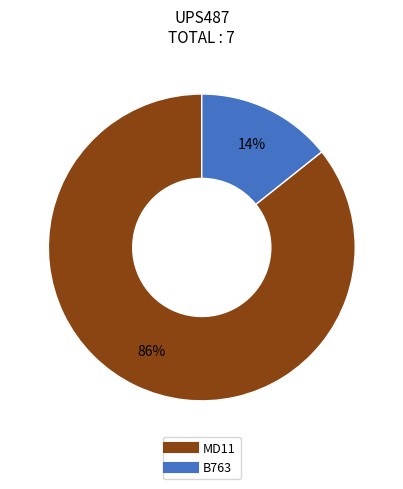

To the nearest percent, what portion does MD11 represent?

86%